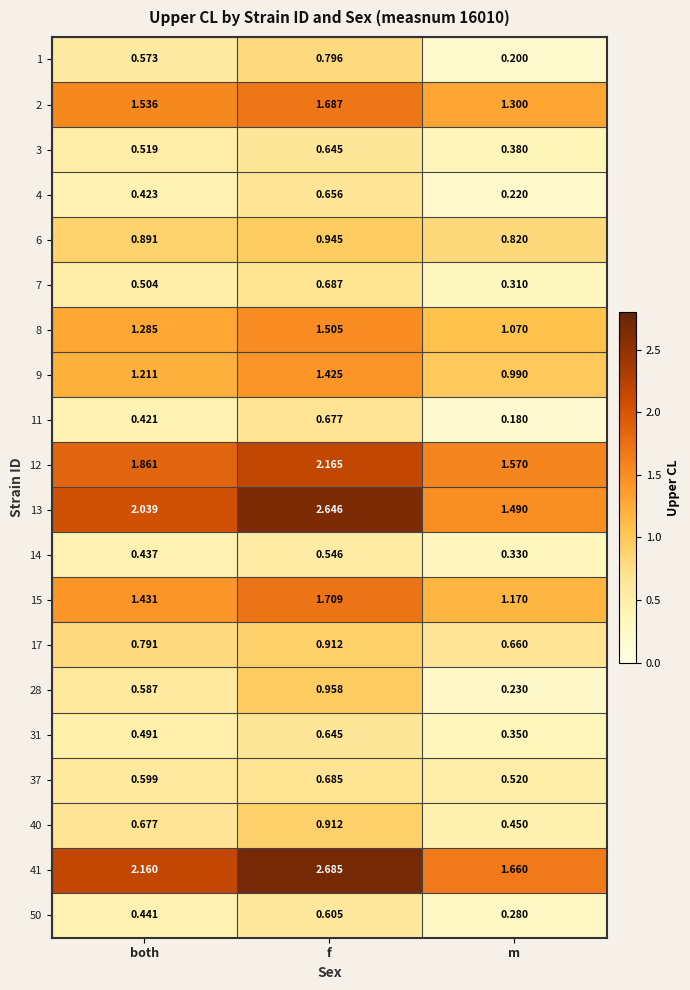

Which series has the largest total across all categories?

41